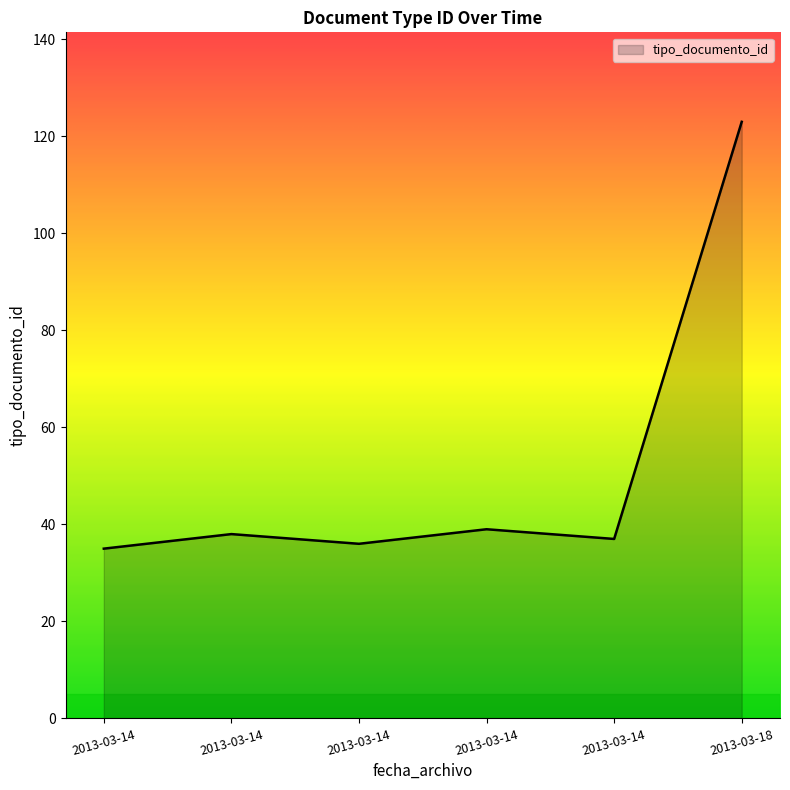

How many lines are shown in the chart?

1